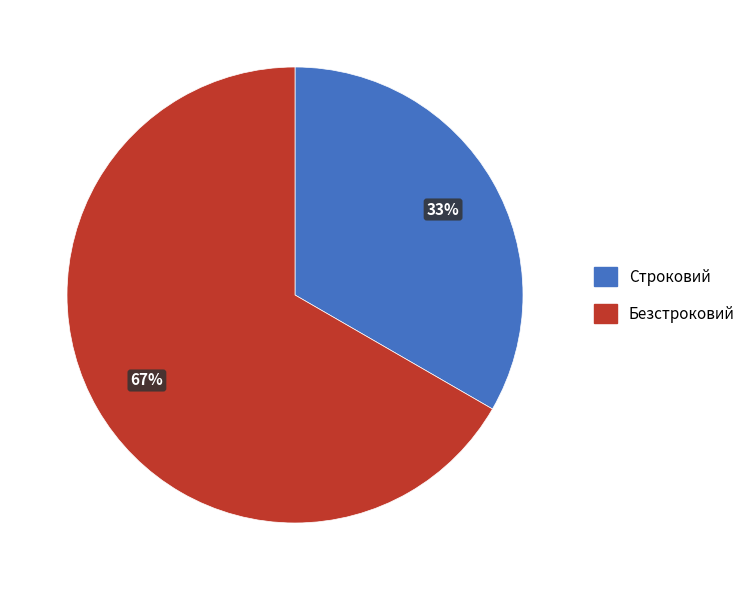

True or false: Безстроковий accounts for 67% of the total.

True